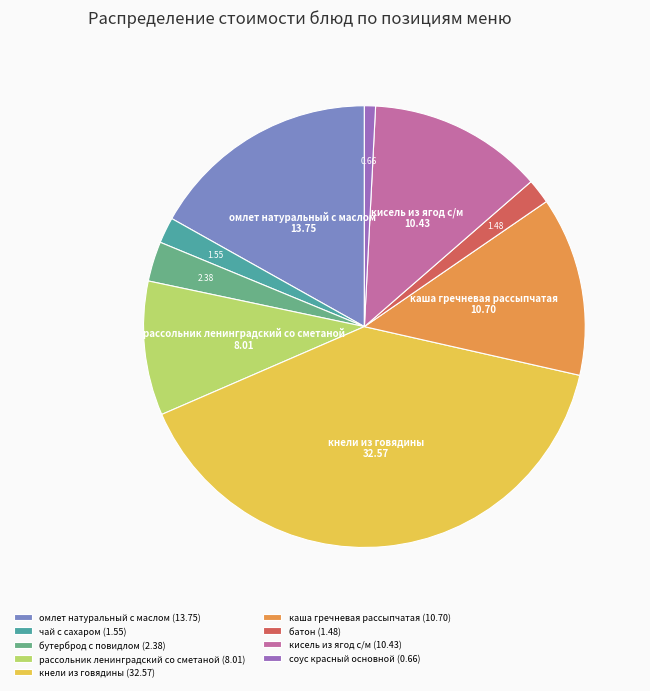

Is it true that батон is 2% of the pie?

True